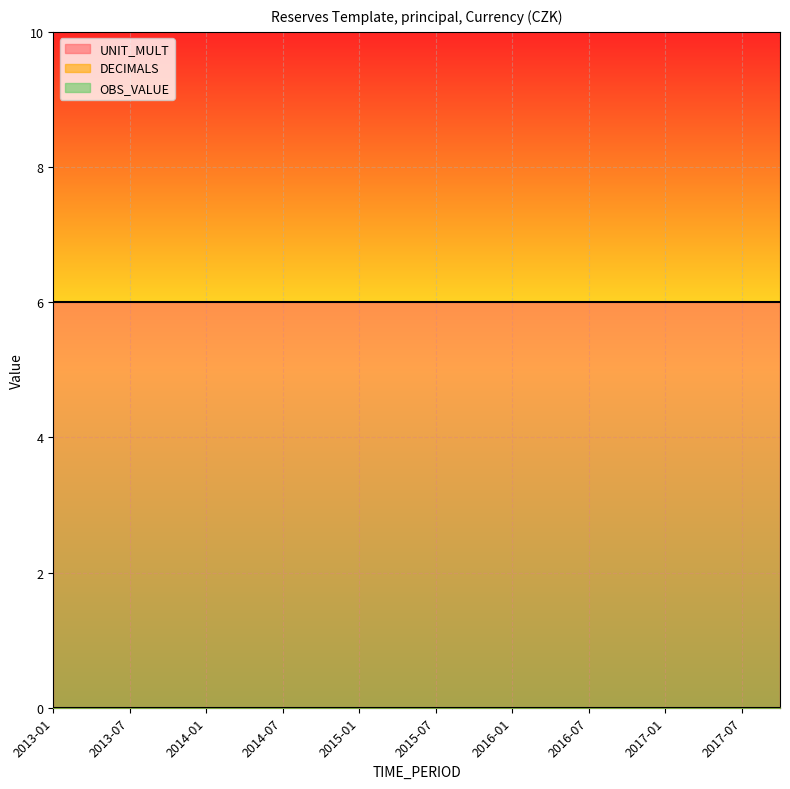

What position from the right is 2014-10?

13